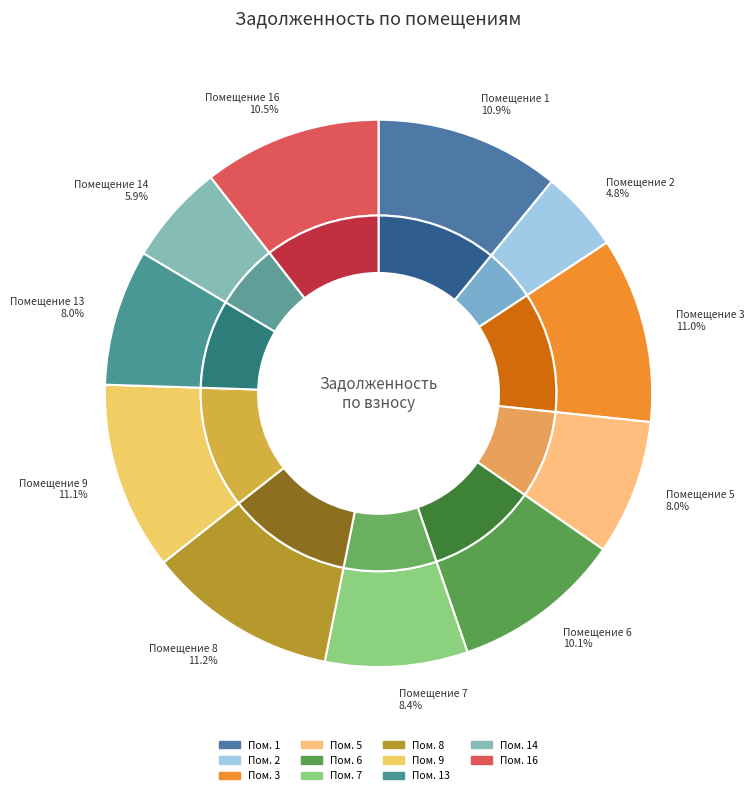

The 7 slice represents 1% of the pie. True or false?

False